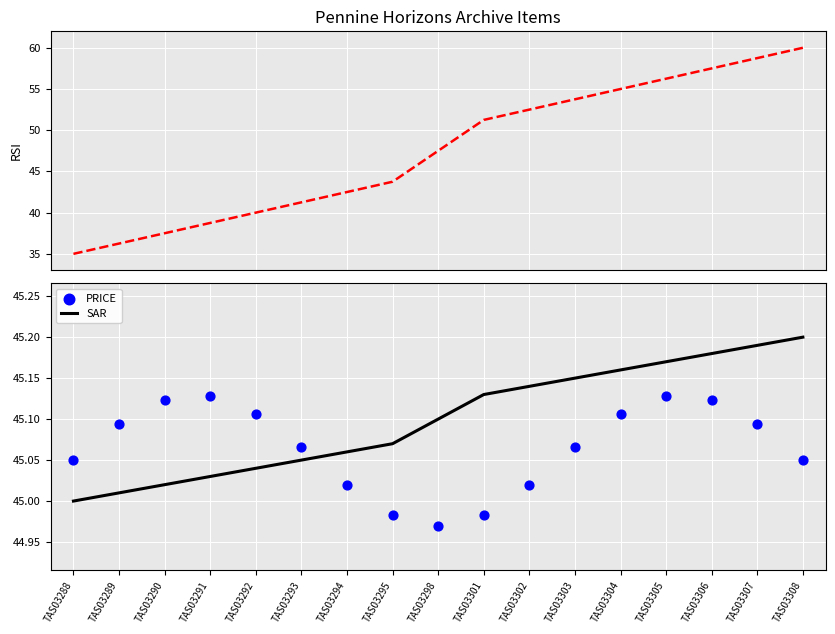

Is the value of Item Id (RSI) at TAS03304 greater than the value of PRICE at TAS03295?

Yes